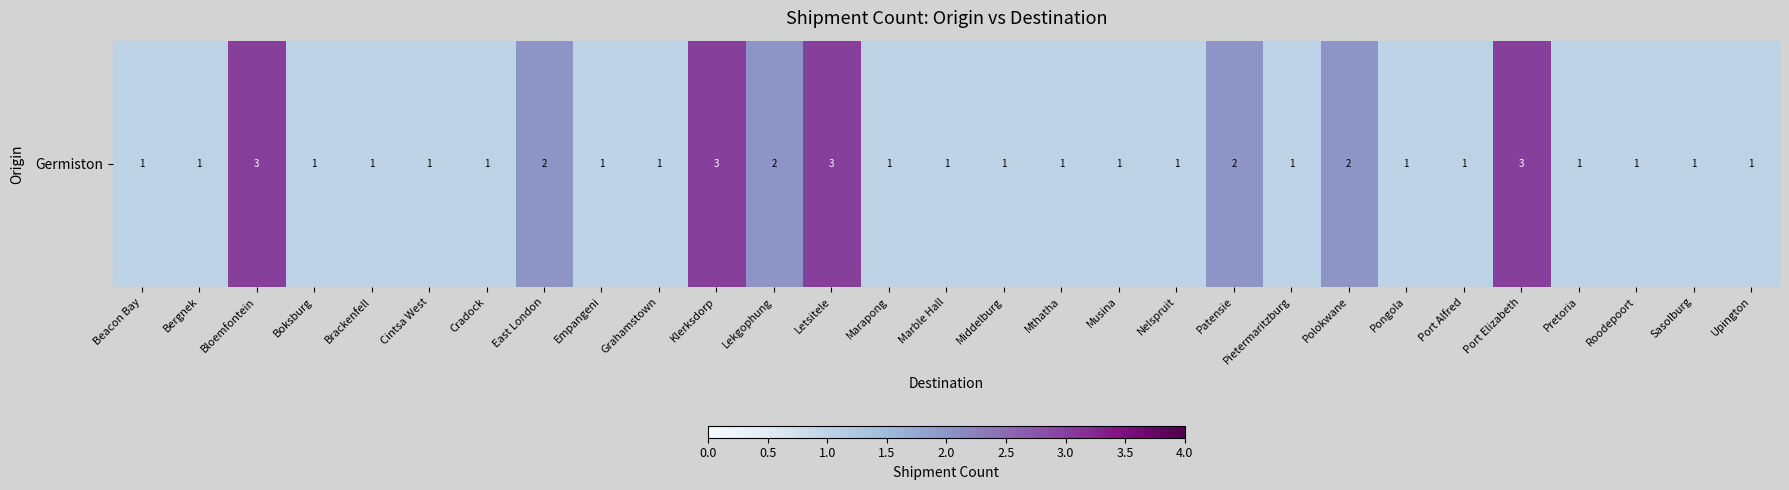

The value at Cradock is 1. True or false?

True